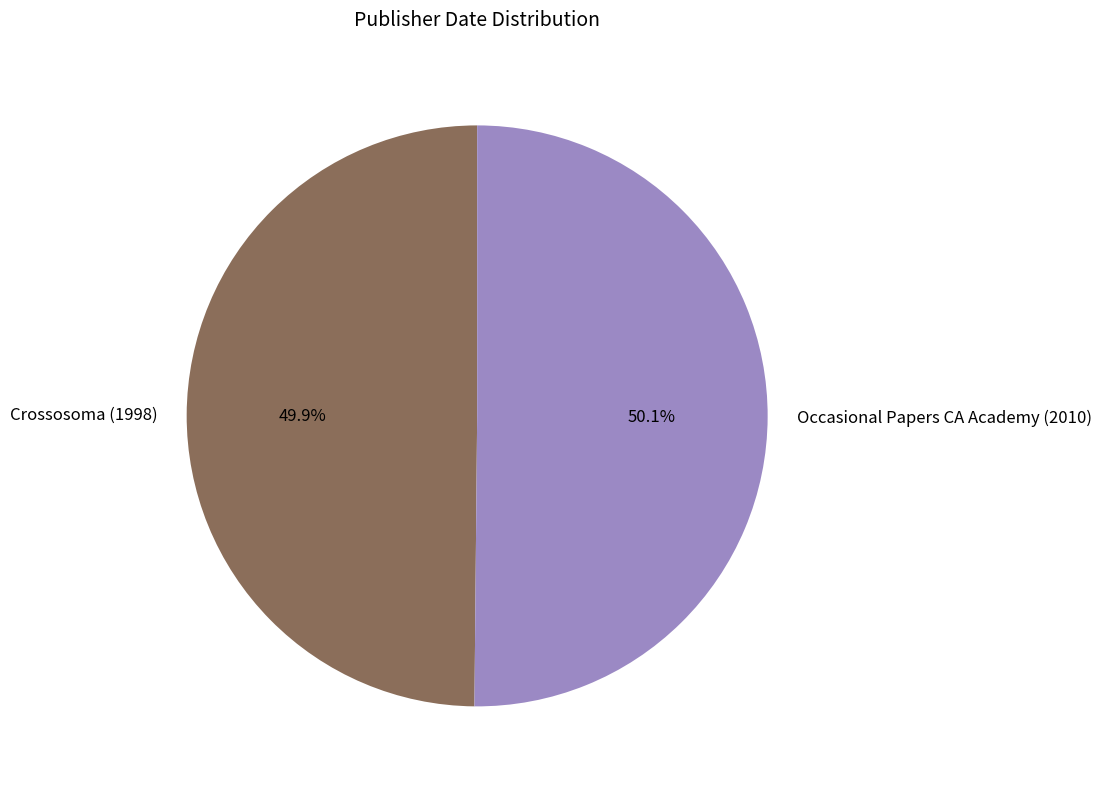

How many slices are in this pie chart?

2